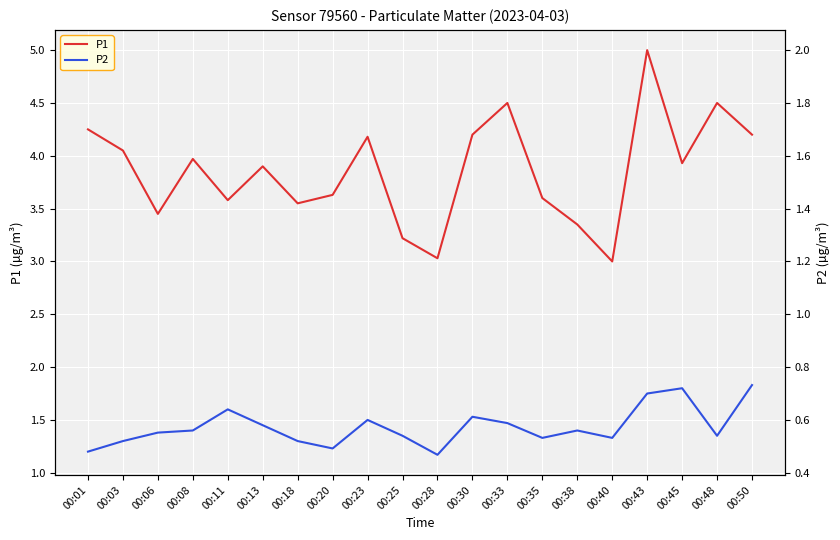

Reading left to right, transcribe all the data shown in this chart.

P1: 00:01=4.2	00:03=4.0	00:06=3.5	00:08=4.0	00:11=3.6	00:13=3.9	00:18=3.5	00:20=3.6	00:23=4.2	00:25=3.2	00:28=3.0	00:30=4.2	00:33=4.5	00:35=3.6	00:38=3.4	00:40=3.0	00:43=5.0	00:45=3.9	00:48=4.5	00:50=4.2
P2: 00:01=1.2	00:03=1.3	00:06=1.4	00:08=1.4	00:11=1.6	00:13=1.4	00:18=1.3	00:20=1.2	00:23=1.5	00:25=1.4	00:28=1.2	00:30=1.5	00:33=1.5	00:35=1.3	00:38=1.4	00:40=1.3	00:43=1.8	00:45=1.8	00:48=1.4	00:50=1.8